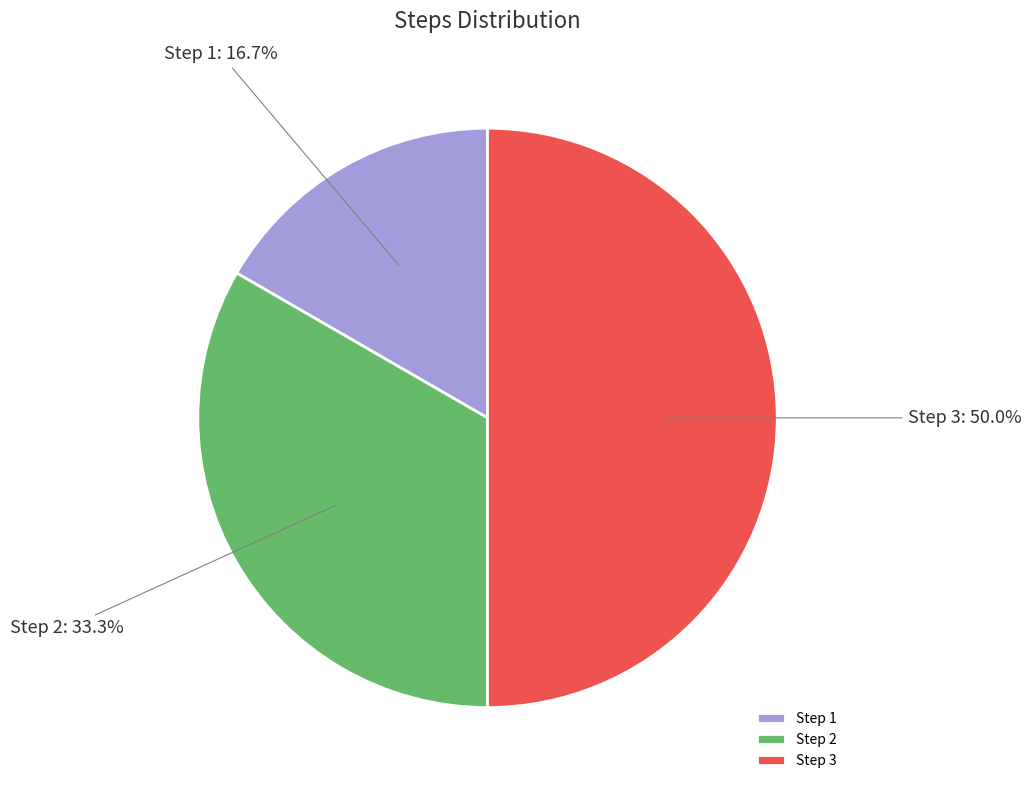

Approximately how many times larger is the value at Step 1 compared to Step 2?

0.5